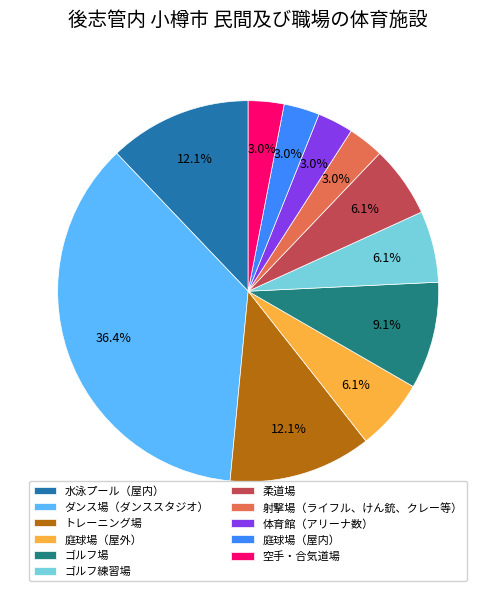

Which category has the biggest portion of the pie?

ダンス場（ダンススタジオ）